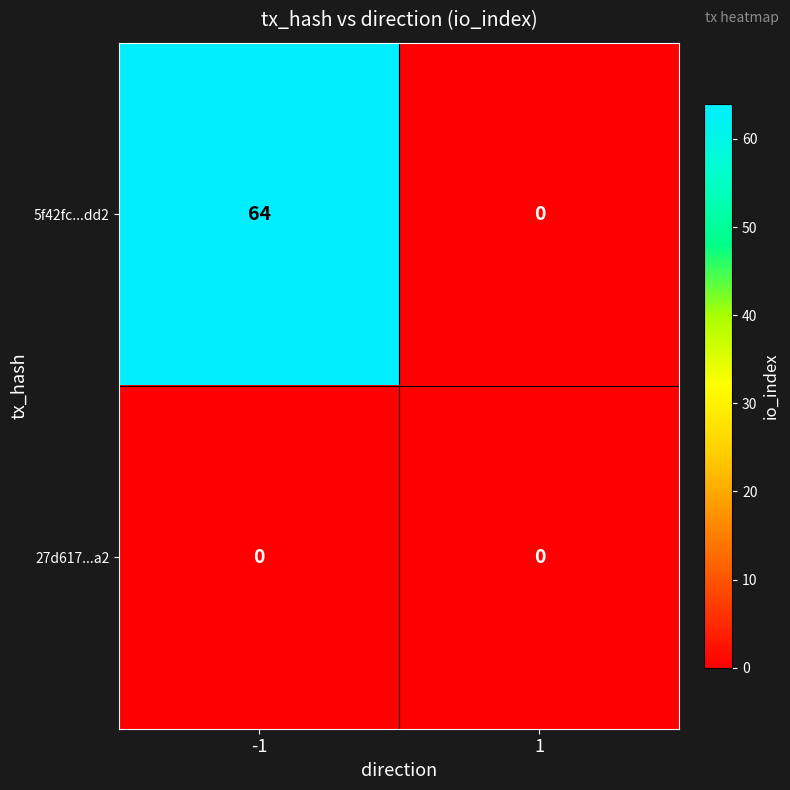

Is it true that 5f42fc...dd2 equals 24 at 1?

False